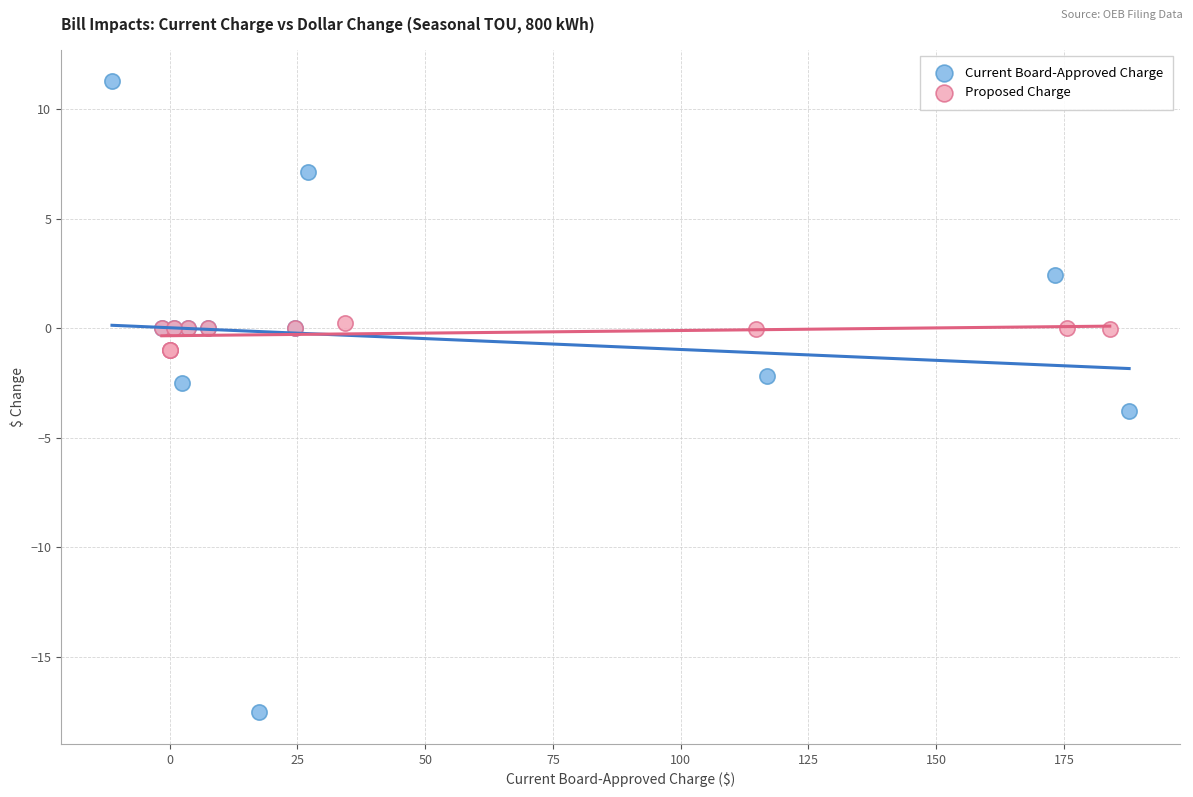

What are all the series names shown in the legend?

Current Board-Approved Charge, Proposed Charge